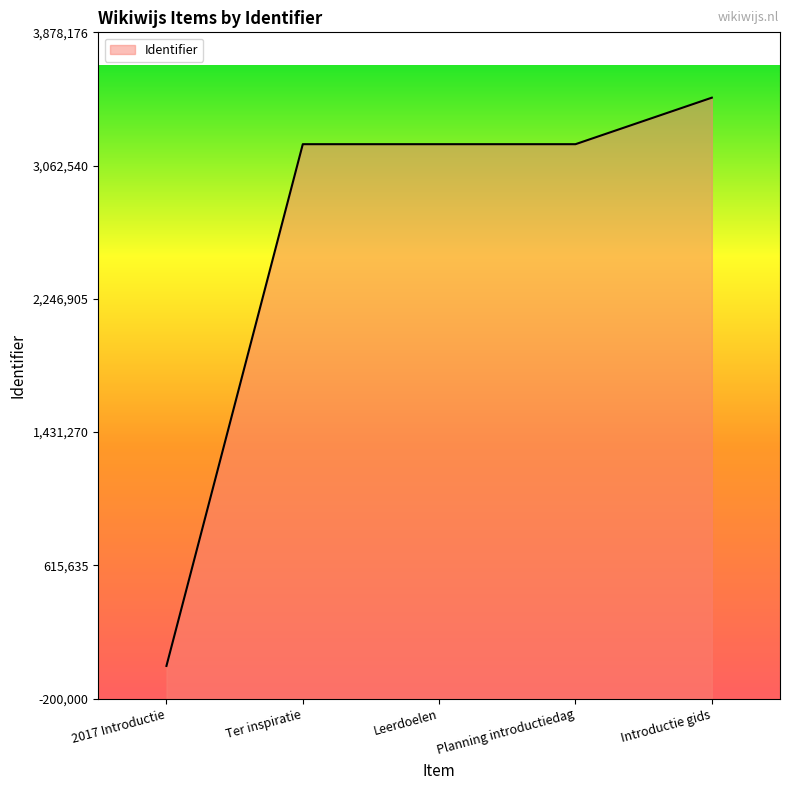

True or false: the data shows 1973816 at 2017 Introductie.

False